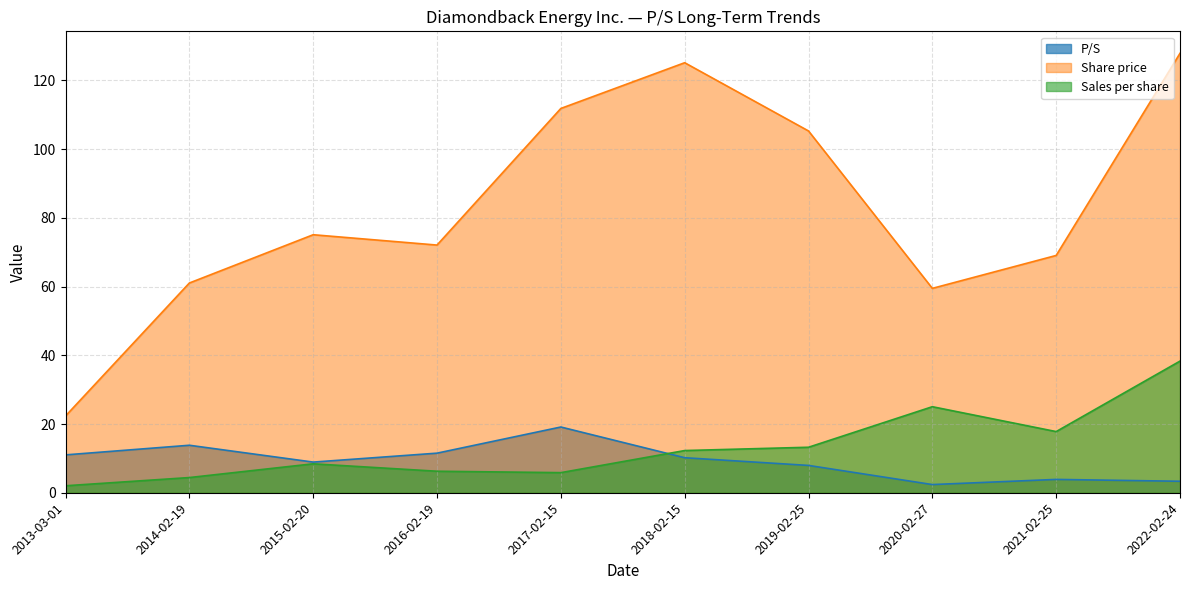

Between which two adjacent categories do Sales per share and P/S first intersect?

2017-02-15 and 2018-02-15